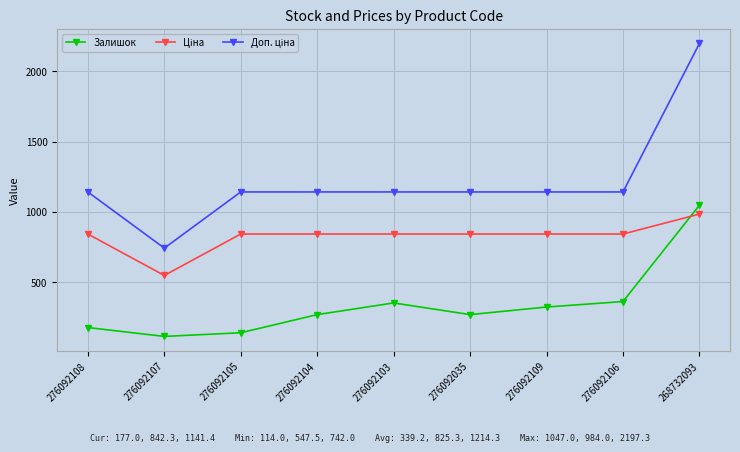

At which category is the sum across all series the highest?

268732093